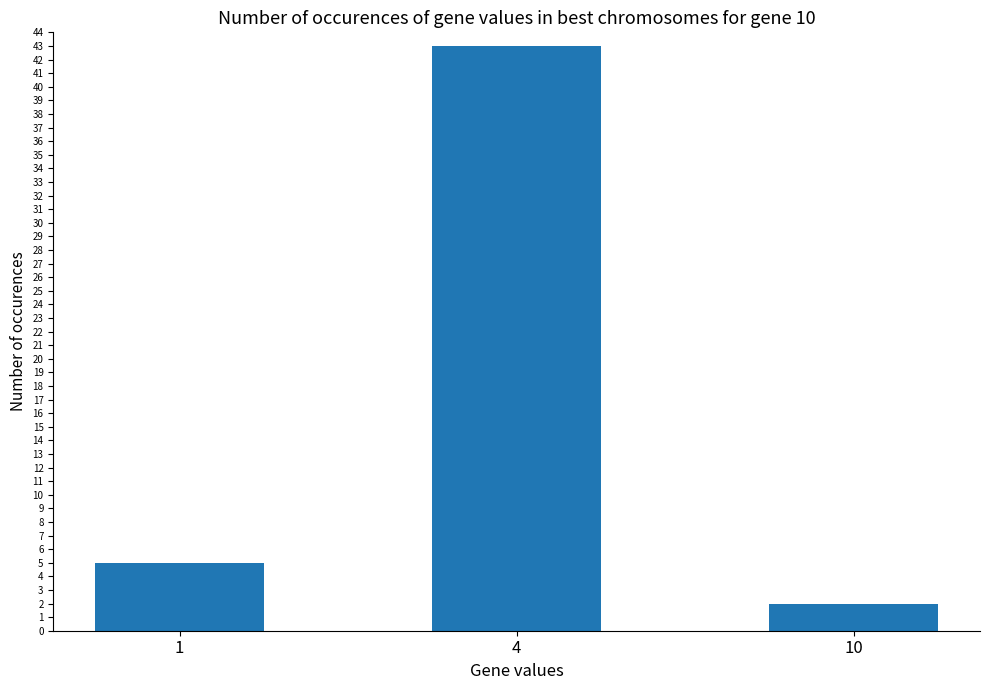

What is the value of the 2nd bar from the left?

43